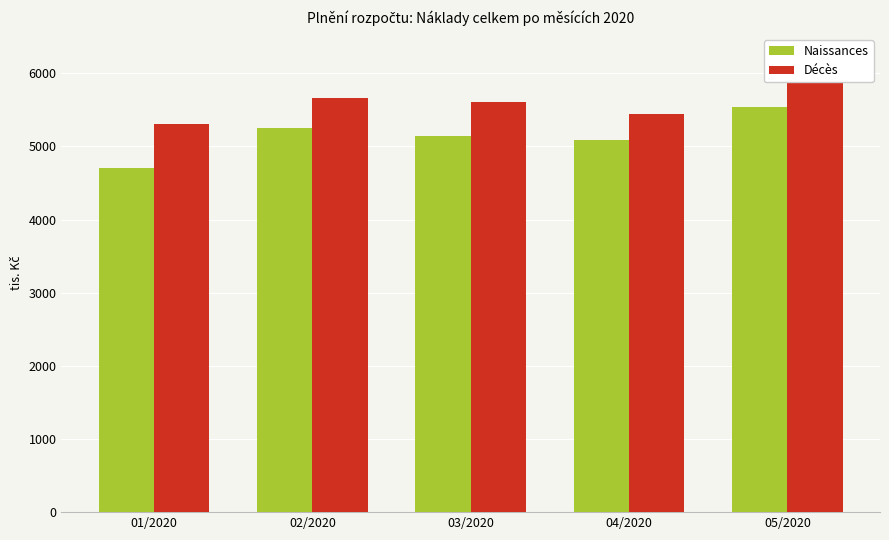

What is the value of the Décès bar at the 3rd from the left?

5608.8